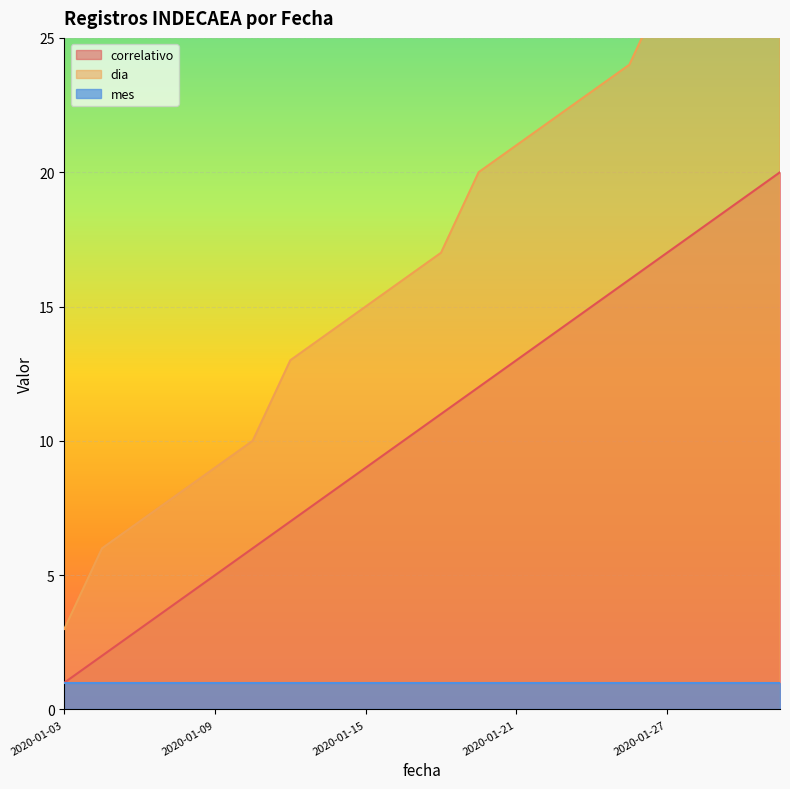

Which series changed the most between 2020-01-08 and 2020-01-23?

dia